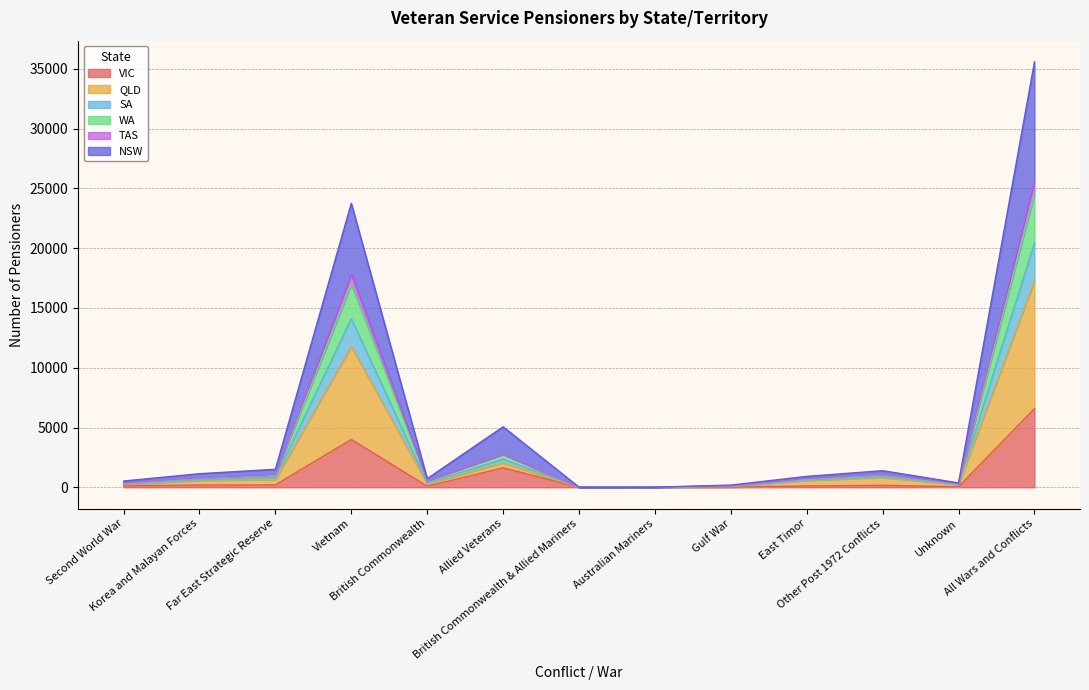

Which series has the widest spread of values?

NSW